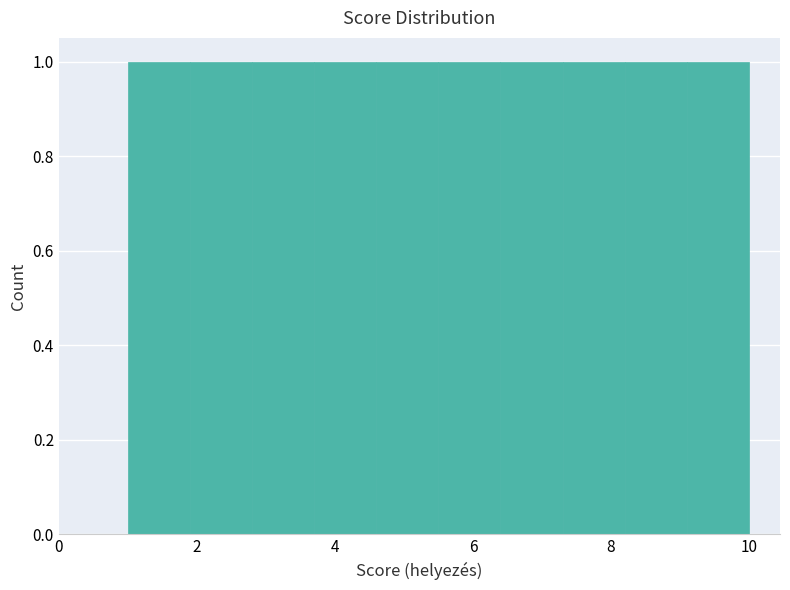

What is the height of the bar covering 7.3 to 8.2 on the x-axis? Neither the bar edges nor the heights are printed on the chart, so give them approximately, as read against the axes.

1